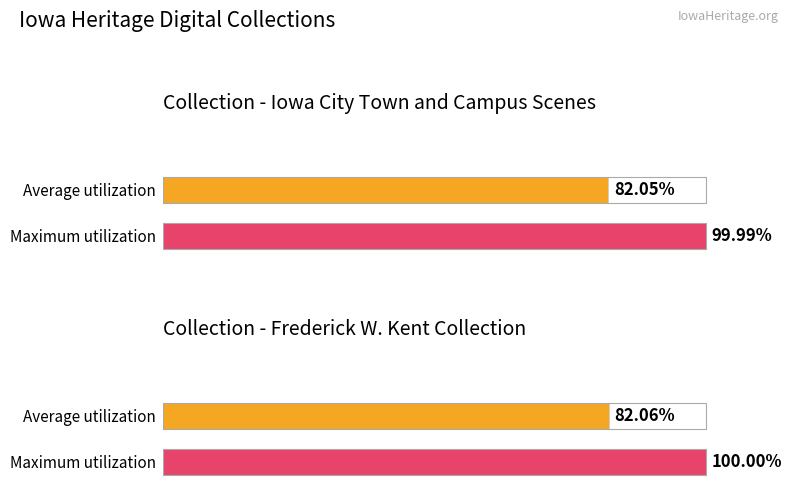

How many bars are there in each group?

2